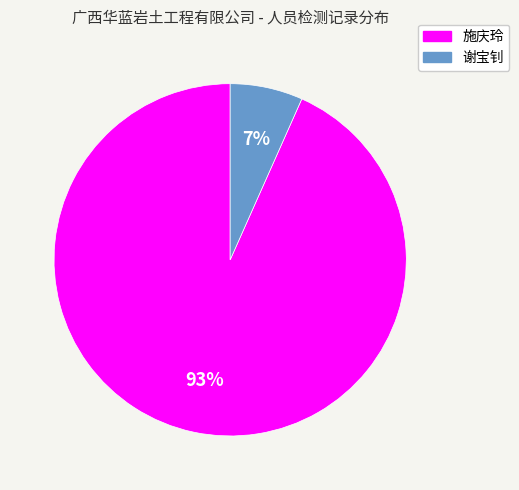

Count the number of slices in the pie.

2